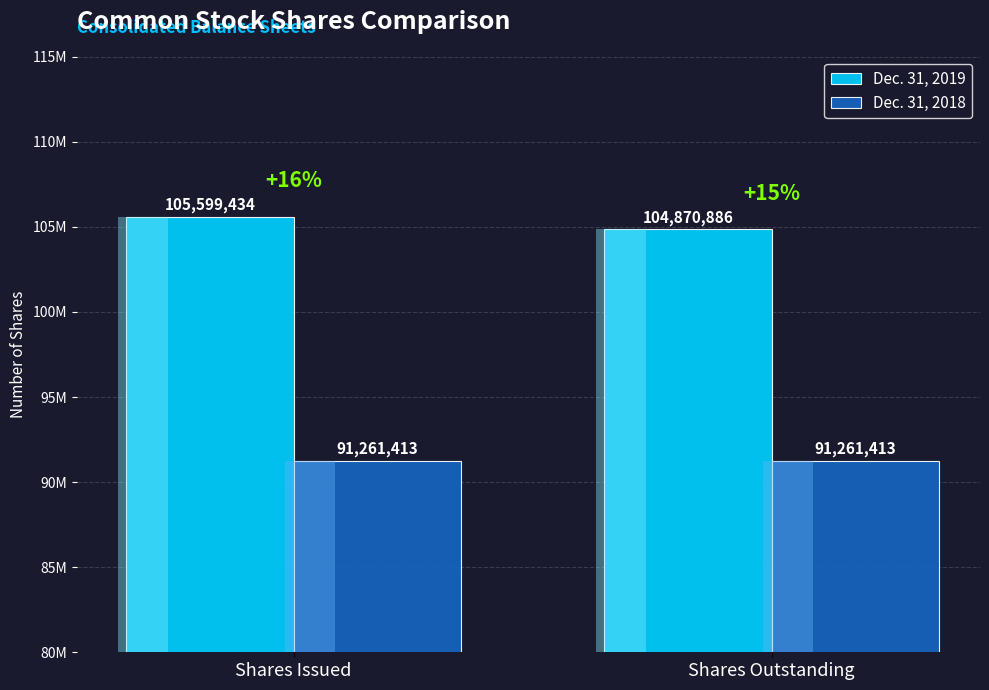

What is the greatest value displayed?

105599434